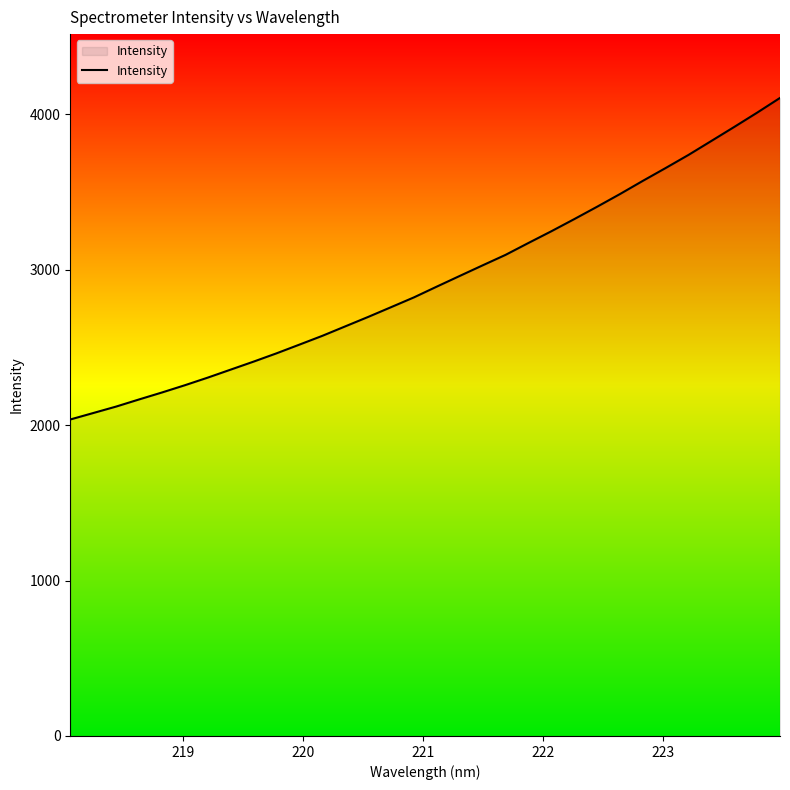

Reading left to right, transcribe all the data shown in this chart.

2036.8	2078.3	2119.9	2165.7	2210.6	2257.3	2306.3	2357.8	2409.3	2462.6	2518.7	2575.2	2636.0	2696.8	2759.5	2822.6	2892.1	2960.6	3028.7	3096.1	3172.6	3247.9	3326.0	3405.7	3487.4	3572.4	3655.2	3739.7	3829.5	3919.7	4011.5	4106.3